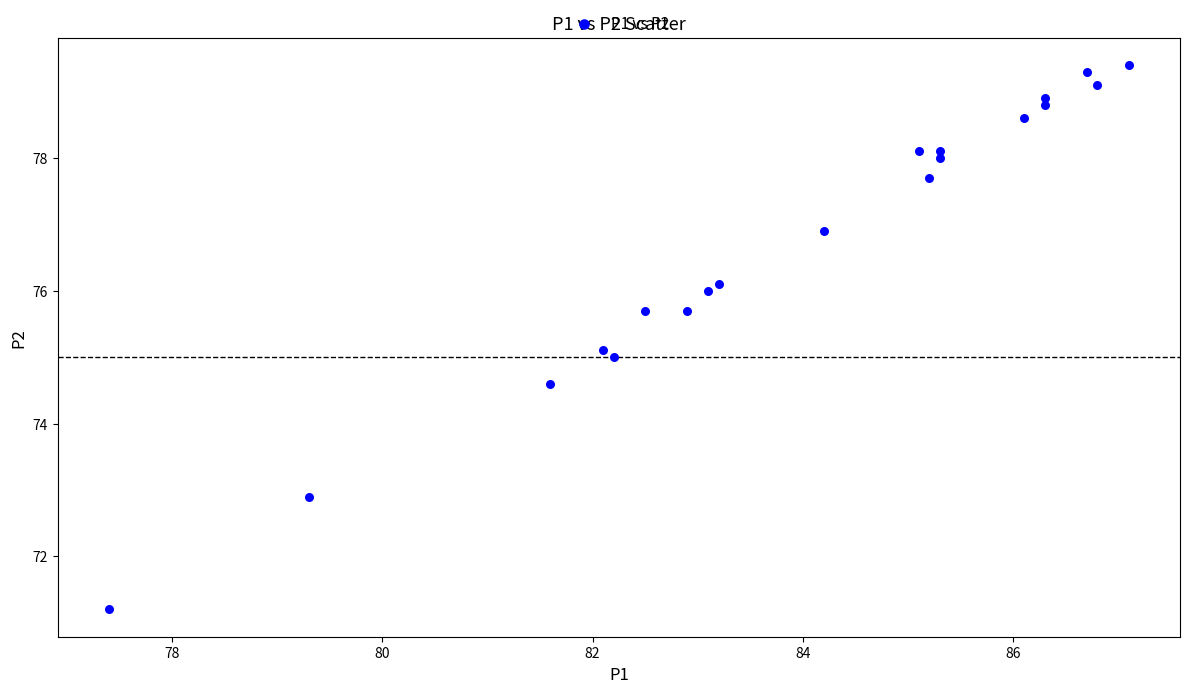

What is the range of Y values (max minus min)?

8.2